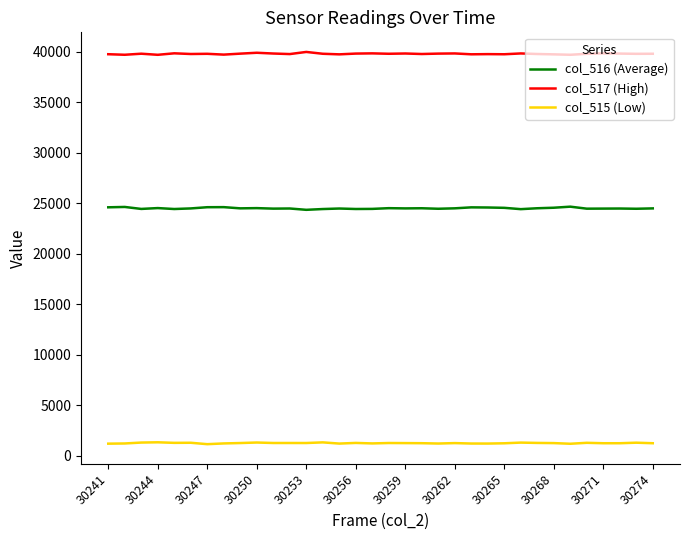

Which series has the largest total across all categories?

col_517 (High)